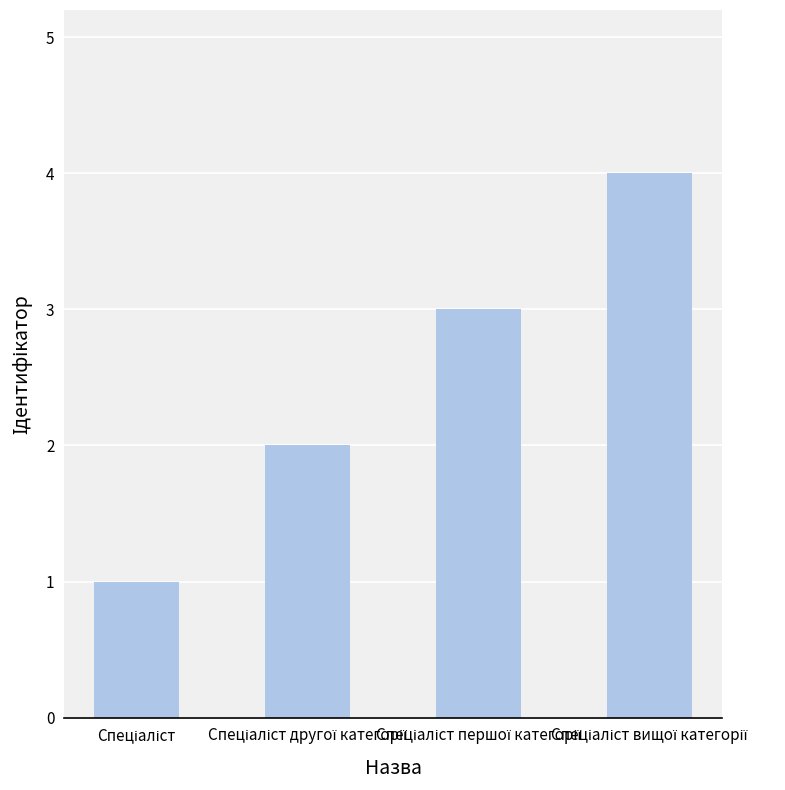

What is the difference between the maximum and minimum values?

3